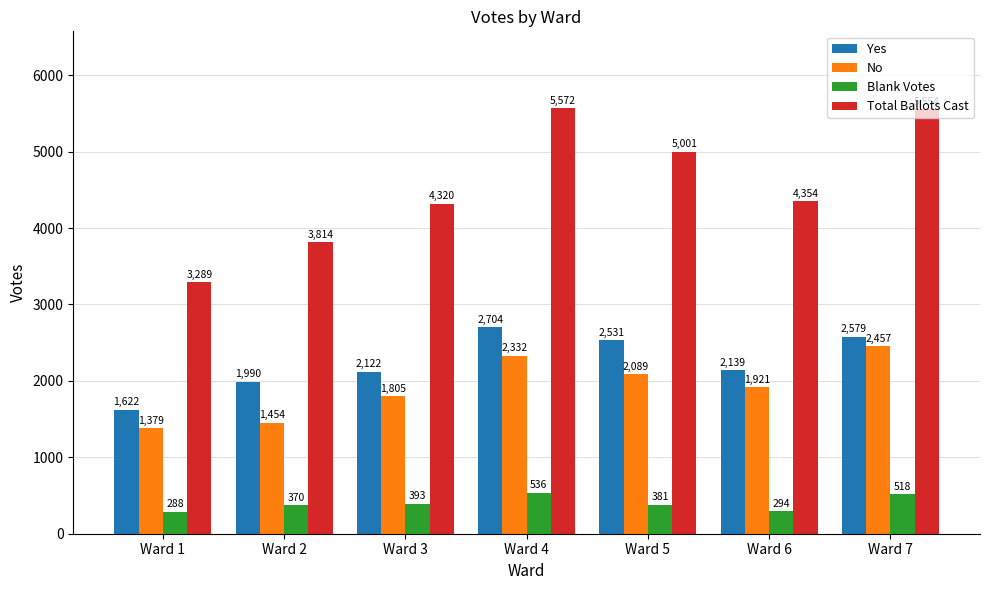

What is the average value of the Blank Votes series?

397